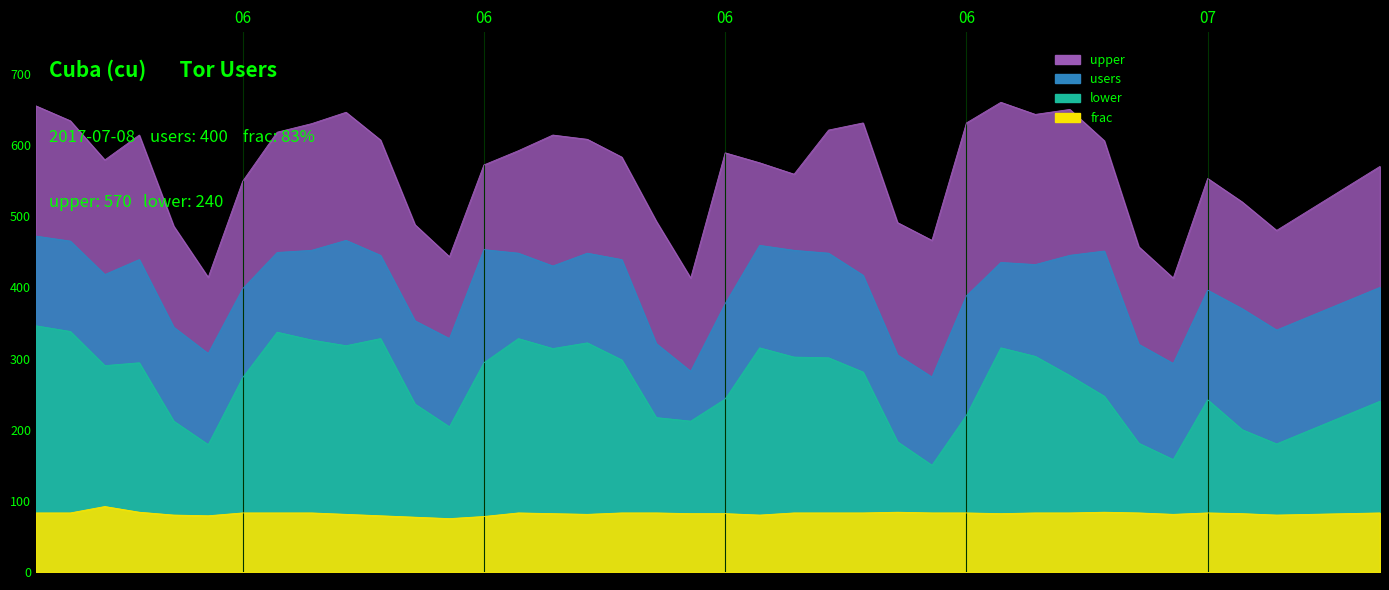

Reading right to left, what are all the values shown in this chart?

upper: 570	540	510	480	520	553	413	457	606	650	643	660	631	466	491	631	621	559	575	589	413	493	583	608	614	592	572	443	488	607	646	630	618	549	414	486	614	579	634	655
users: 400	380	360	340	370	396	293	320	451	445	432	435	388	274	305	417	448	452	459	377	282	321	439	448	430	448	453	328	353	445	466	452	449	398	307	344	439	418	465	472
lower: 240	220	200	180	200	242	158	181	247	276	303	315	220	150	183	281	301	302	315	243	212	217	298	322	314	328	294	204	236	328	318	326	337	273	179	212	294	290	338	346
frac: 83	82	81	80	82	83	81	83	84	83	83	82	83	83	84	83	83	83	80	82	82	83	83	81	82	83	78	75	77	79	81	83	83	83	79	80	84	92	83	83